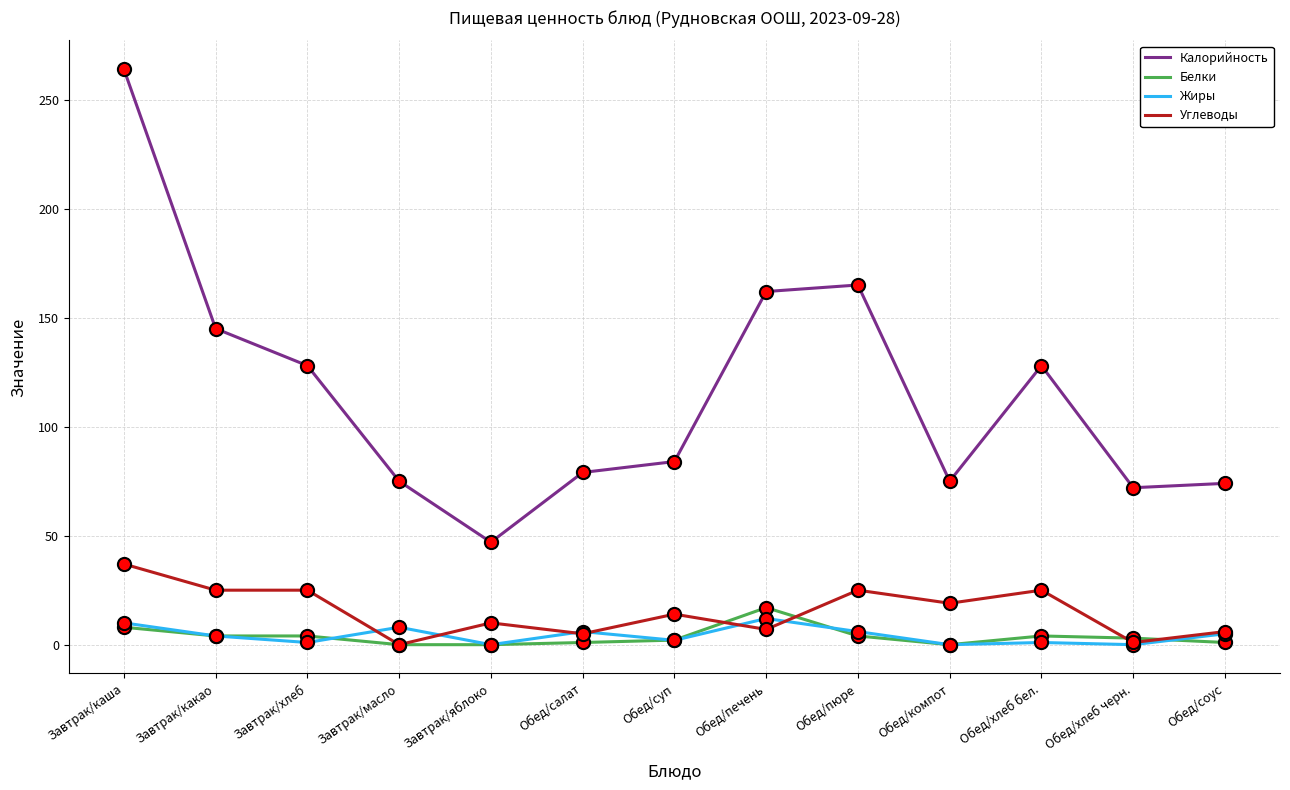

Which series changed the most between Обед/печень and Обед/компот?

Калорийность